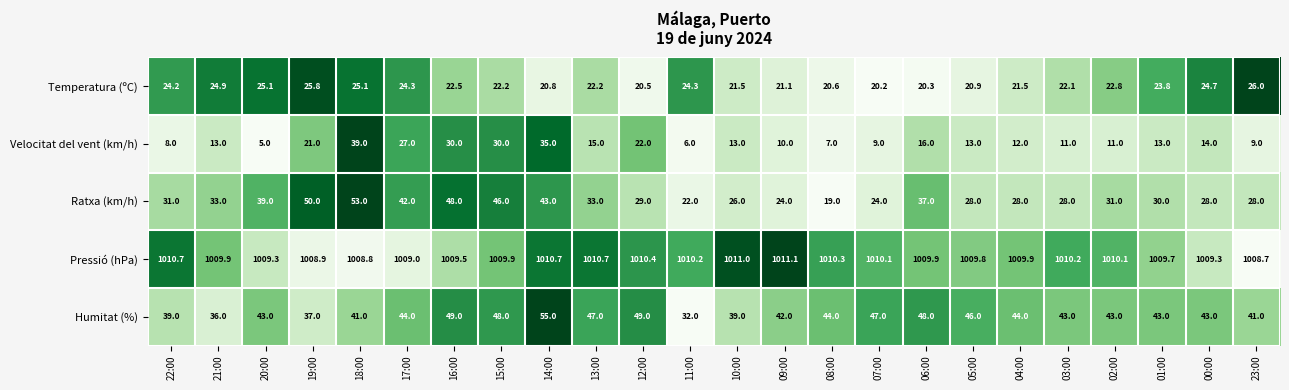

What is the difference between the maximum and minimum values in the Humitat (%) series?

23.0